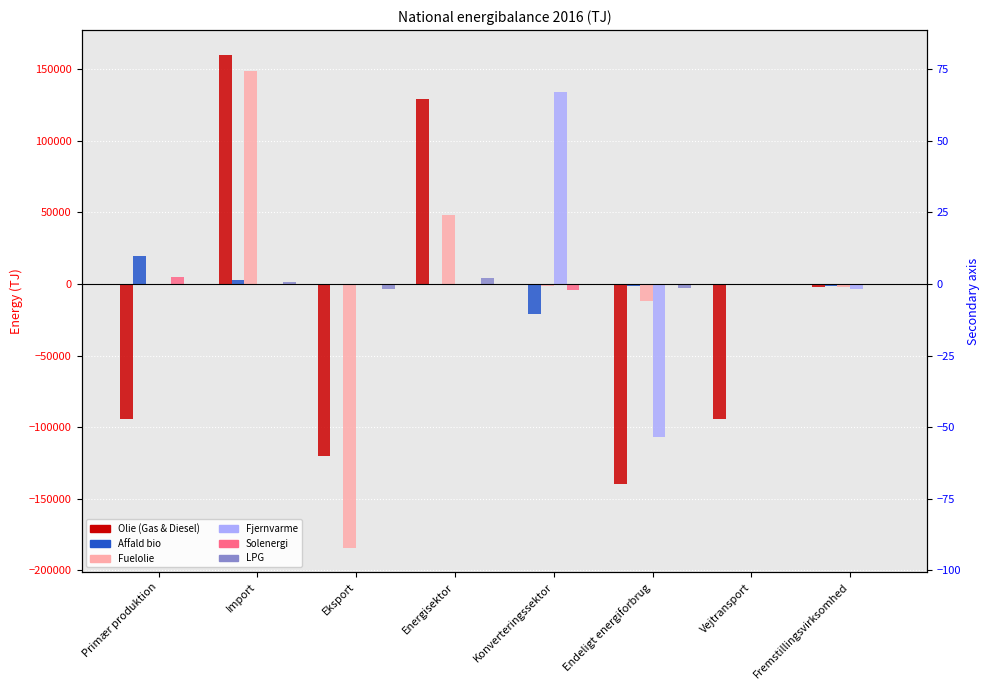

What are all the series names shown in the legend?

Olie (Gas & Diesel), Affald bio, Fuelolie, Fjernvarme, Solenergi, LPG